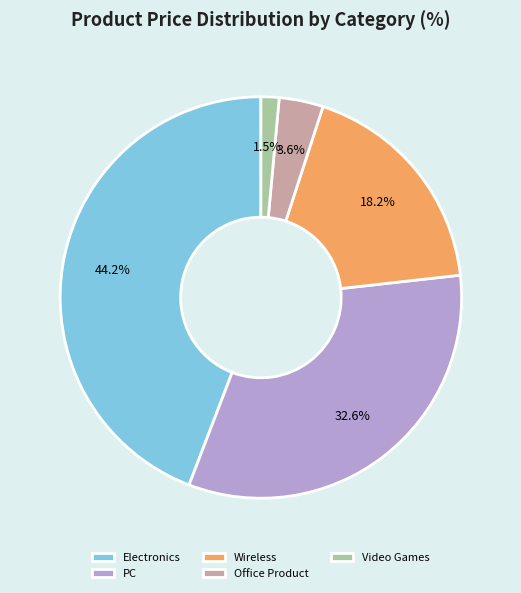

Which slice is the smallest?

Video Games